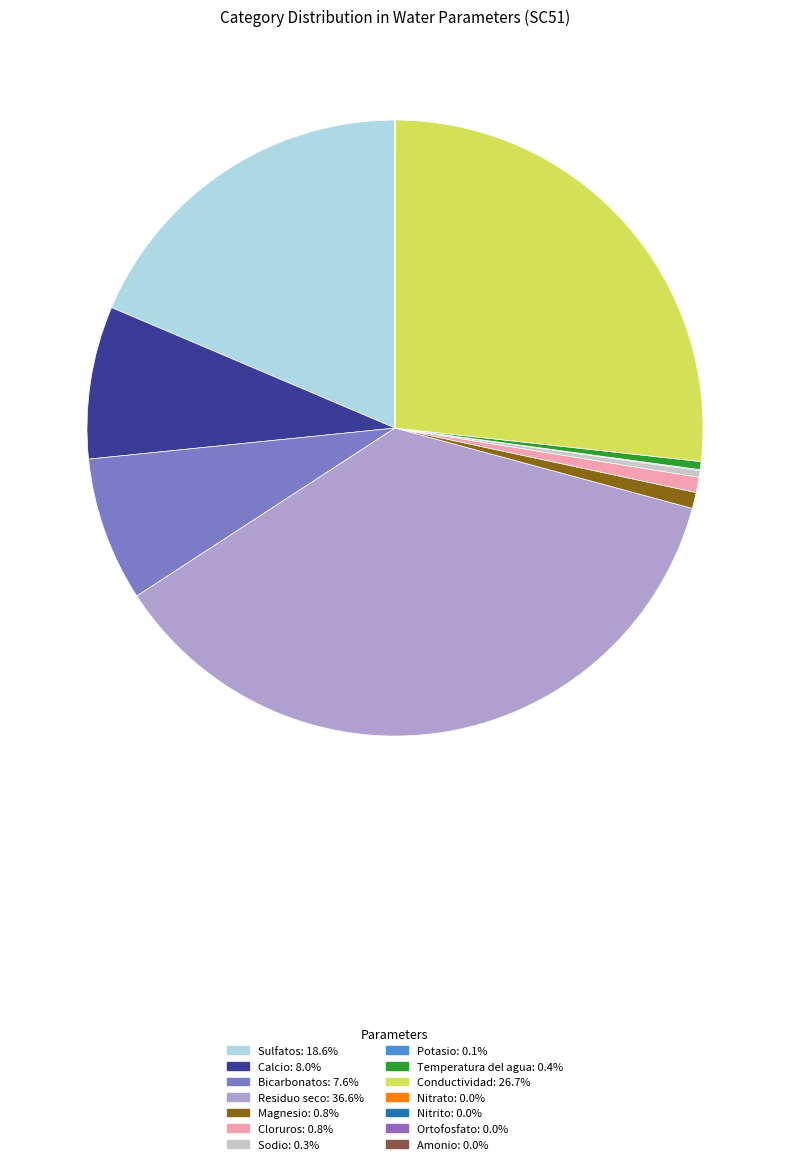

What portion of the pie excludes Potasio?

99.9%